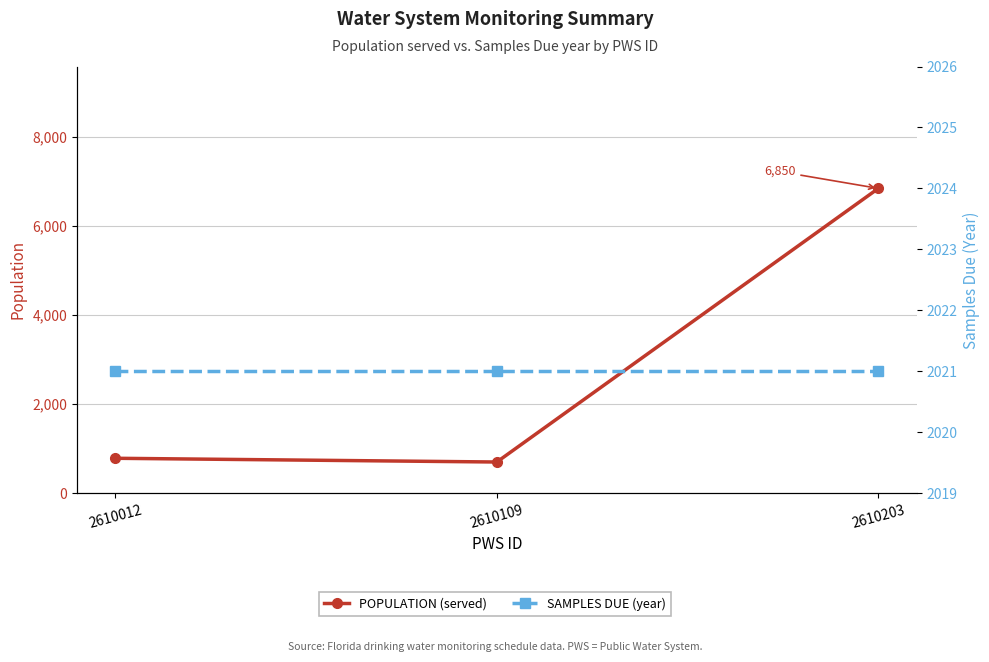

Reading left to right, extract all data points from this chart.

POPULATION (served): 2610012=784	2610109=700	2610203=6850
SAMPLES DUE (year): 2610012=2021	2610109=2021	2610203=2021